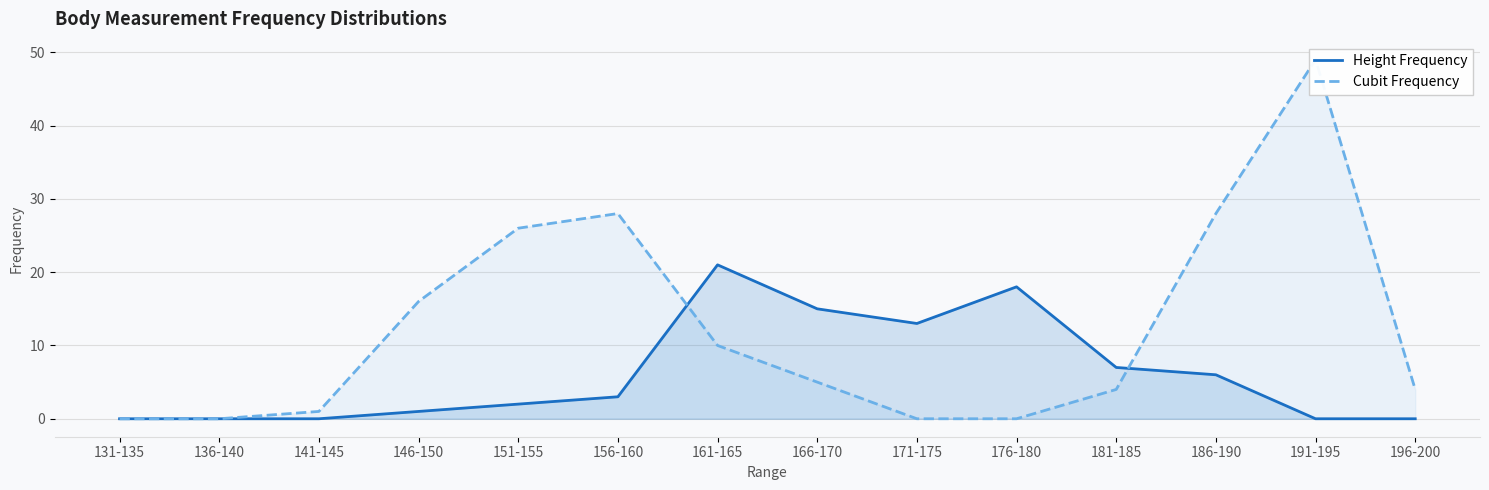

Reading left to right, extract all data points from this chart.

Height Frequency: 0	0	0	1	2	3	21	15	13	18	7	6	0	0
Cubit Frequency: 0	0	1	16	26	28	10	5	0	0	4	28	49	4